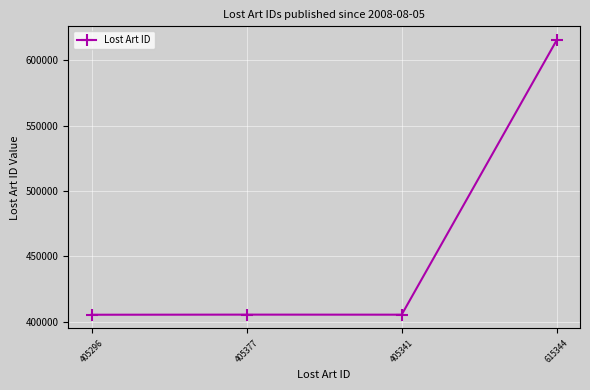

What is the ratio of the value at 615344 to the value at 405377?

1.5